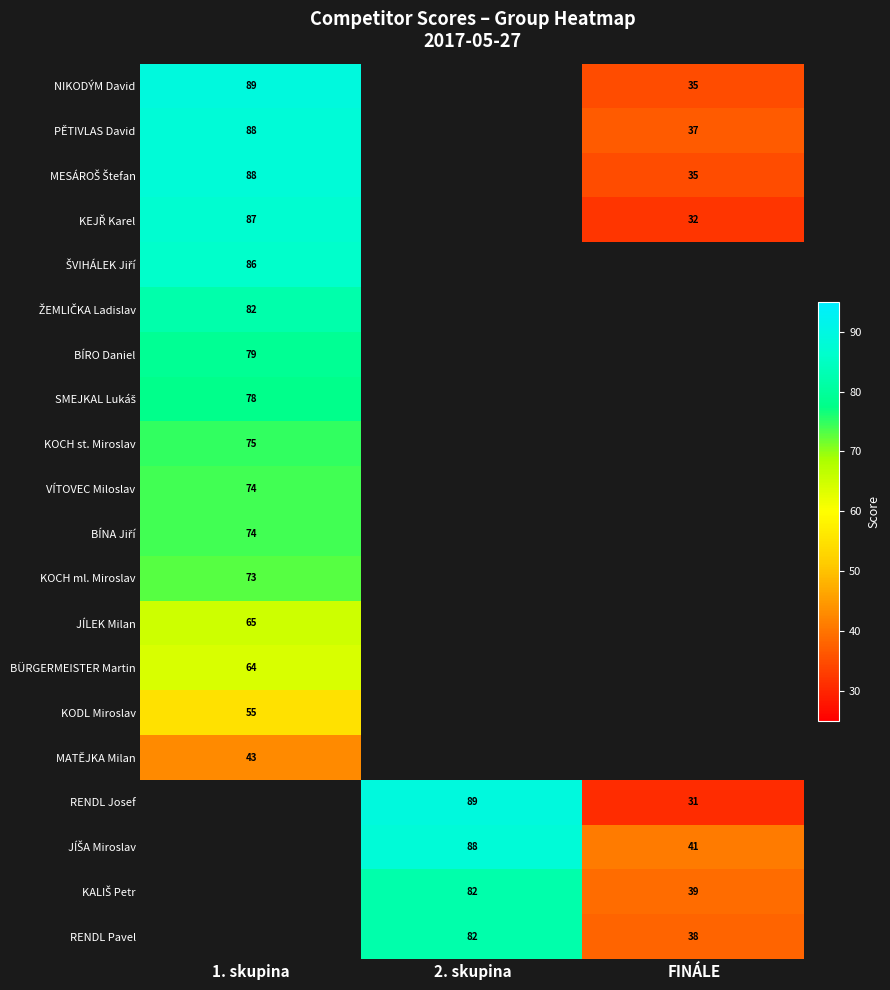

What is the difference between the highest and lowest values at FINÁLE?

10.0